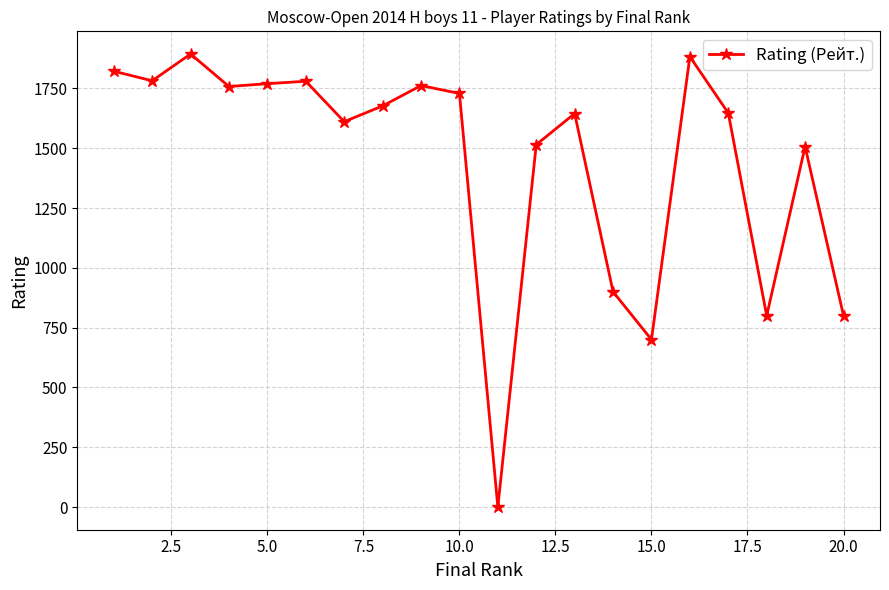

What is the greatest value displayed?

1894